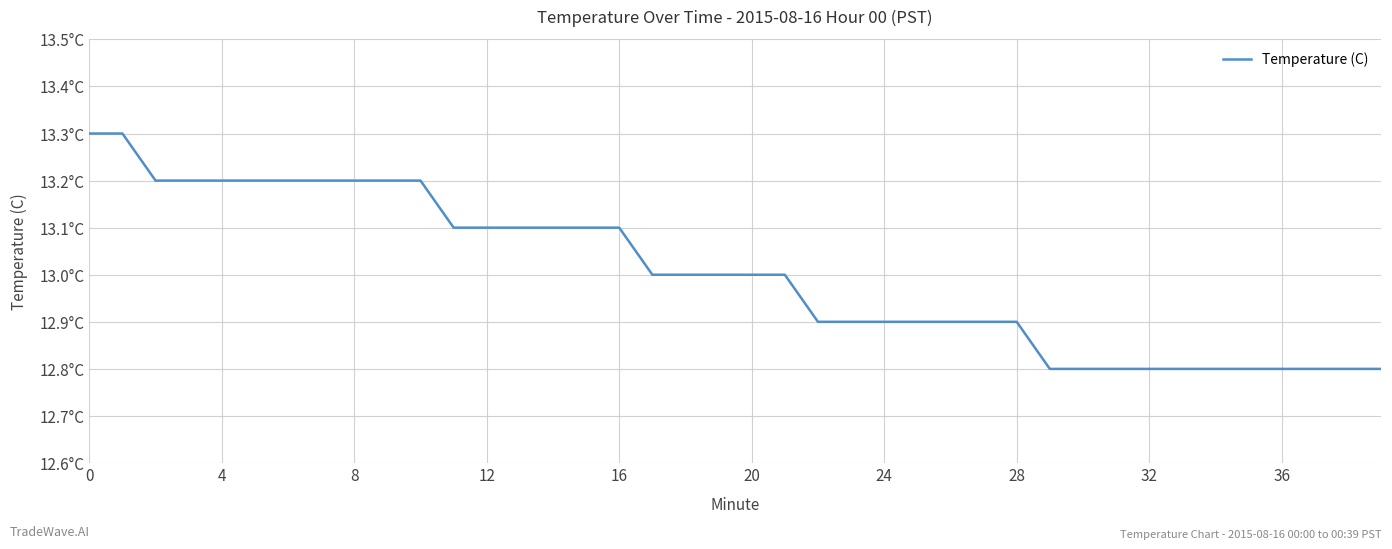

Is this an area chart (filled region under the line)?

No